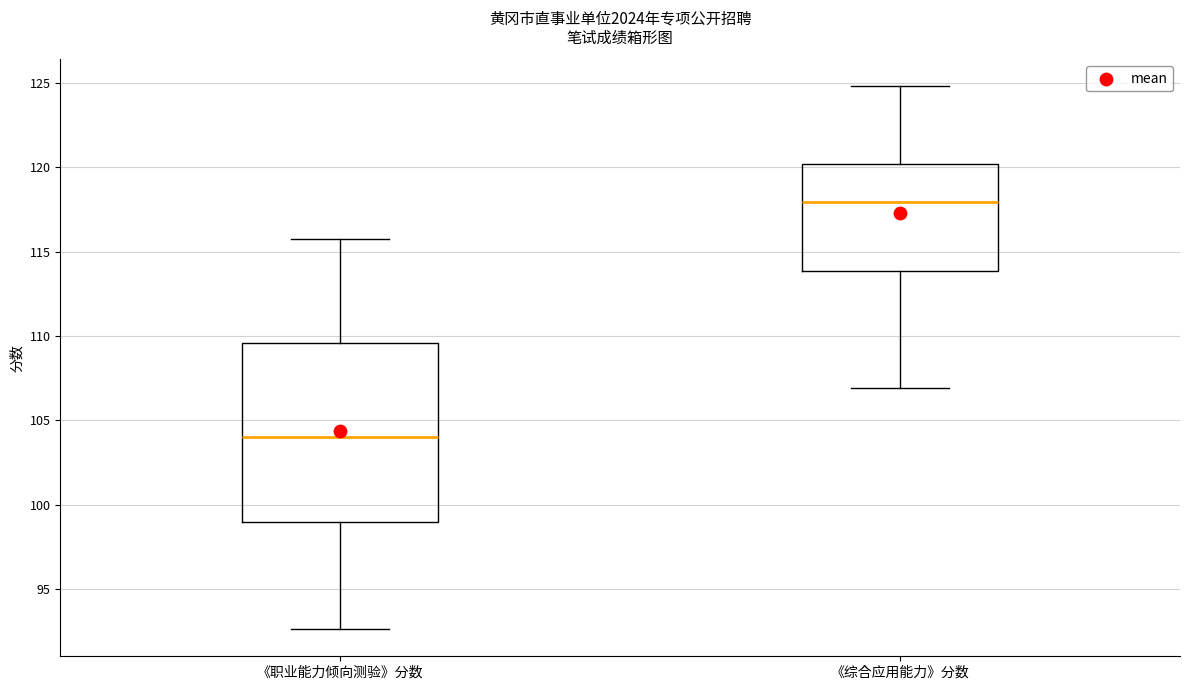

Reading left to right, transcribe this box plot: for each box, give where its median line is, the range the box spans, and where its two whiskers end, as read against the y-axis. The values are not printed on the chart, so give them approximately, as read against the axis.

《职业能力倾向测验》分数: median 104.0, box 99.0 to 109.5, whiskers 92.5 to 115.5
《综合应用能力》分数: median 118.0, box 114.0 to 120.0, whiskers 107.0 to 125.0